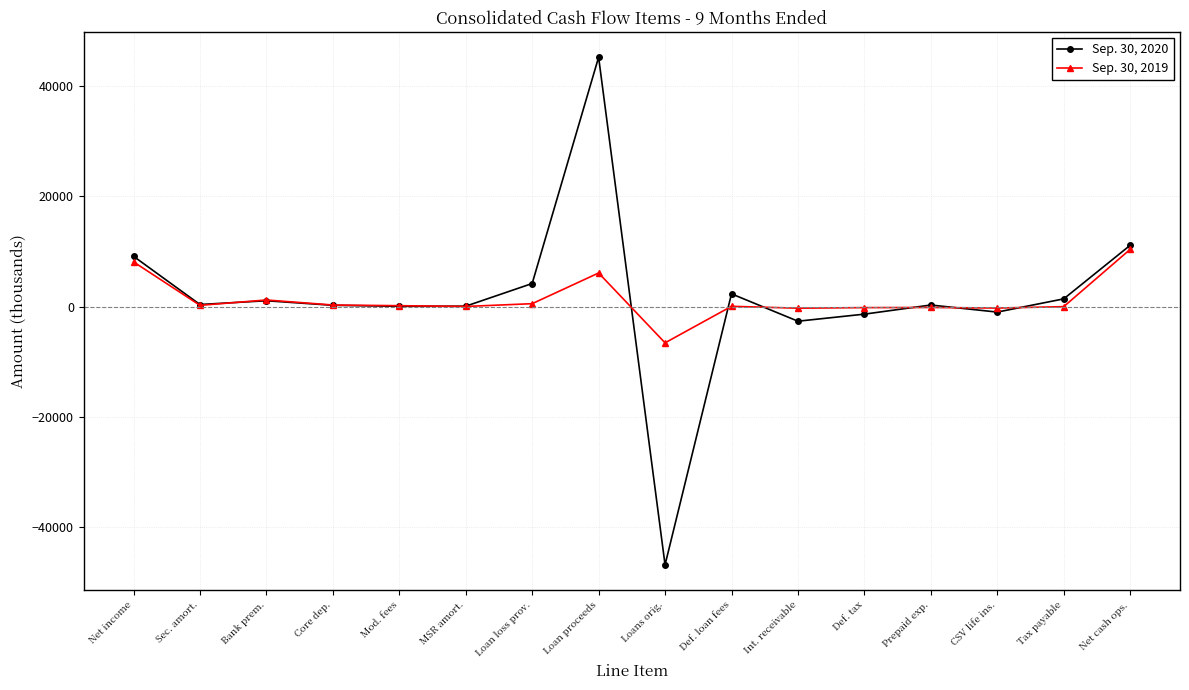

List the series in order of their overall mean, highest first.

Sep. 30, 2020, Sep. 30, 2019